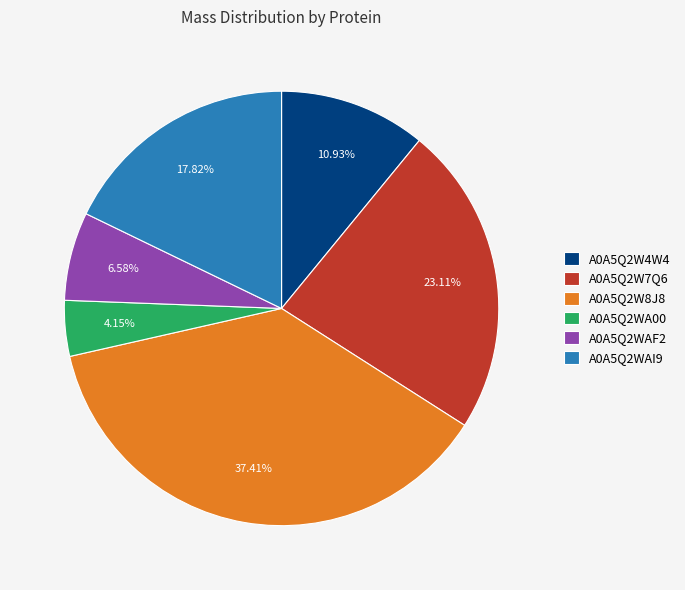

Is A0A5Q2W8J8 the majority of the pie?

No